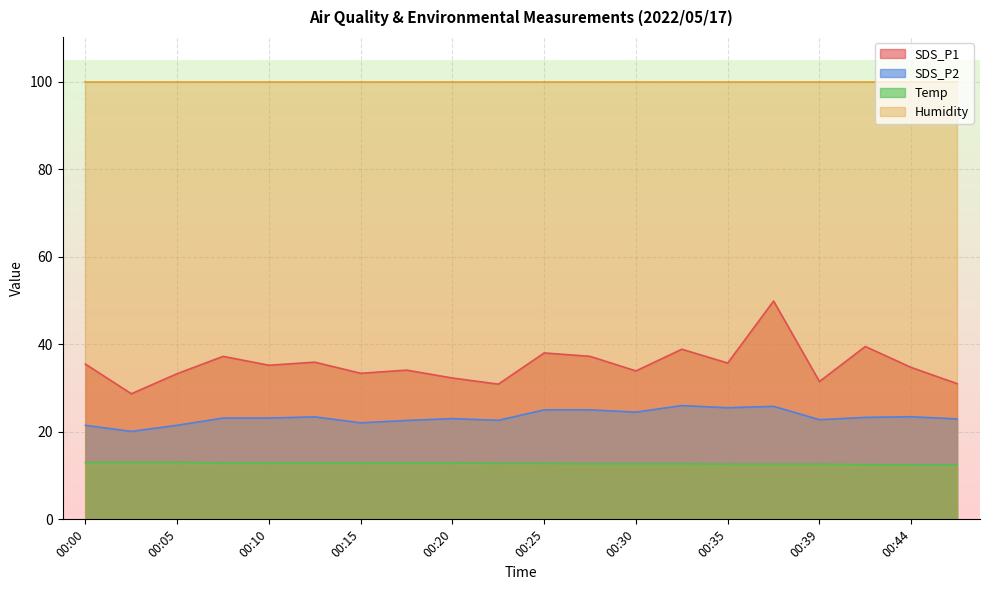

Which series has the widest spread of values?

SDS_P1